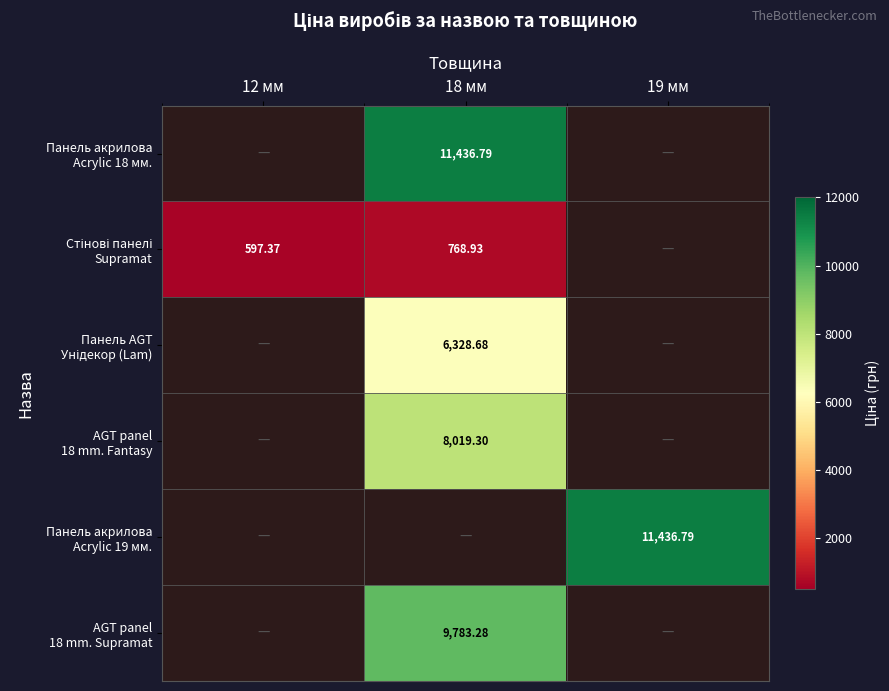

What is the maximum value shown in the chart?

11436.8